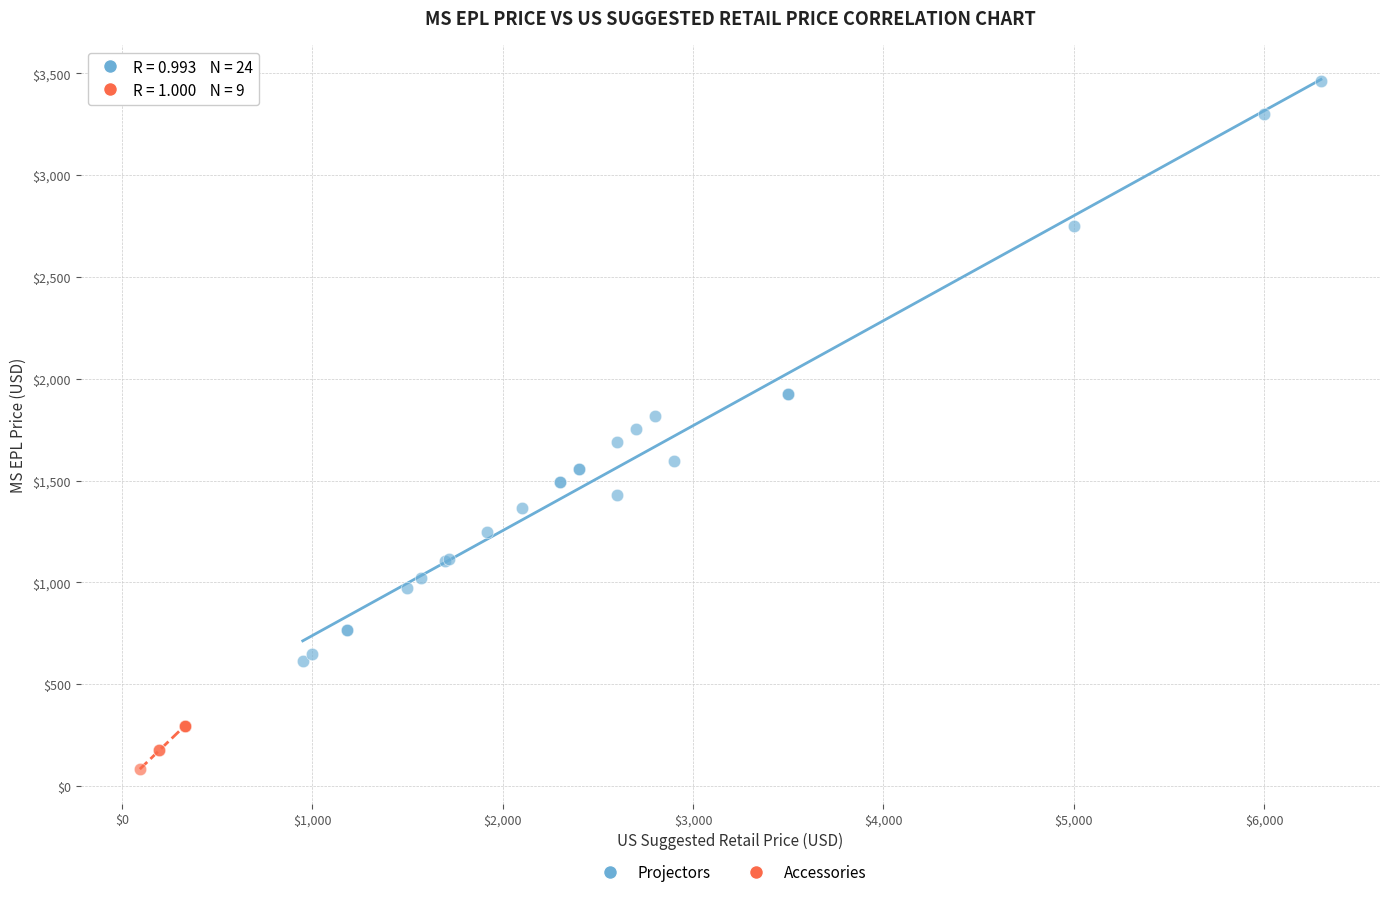

Which series reaches the minimum Y coordinate?

Accessories